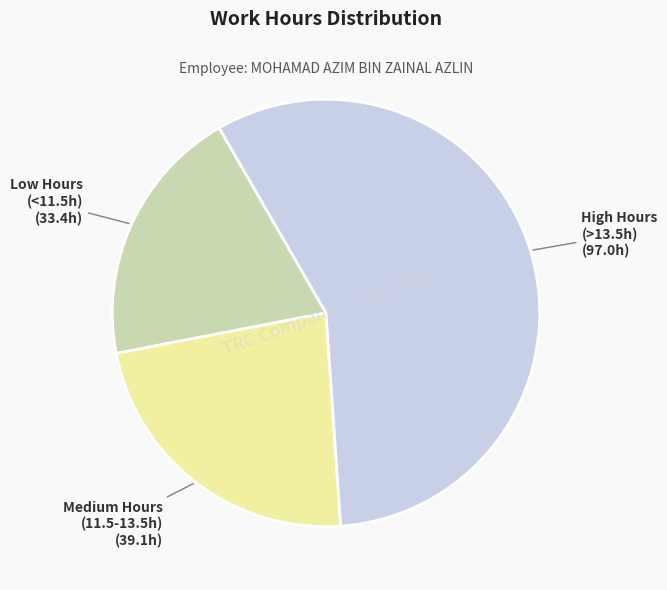

How many segments does this pie chart have?

3